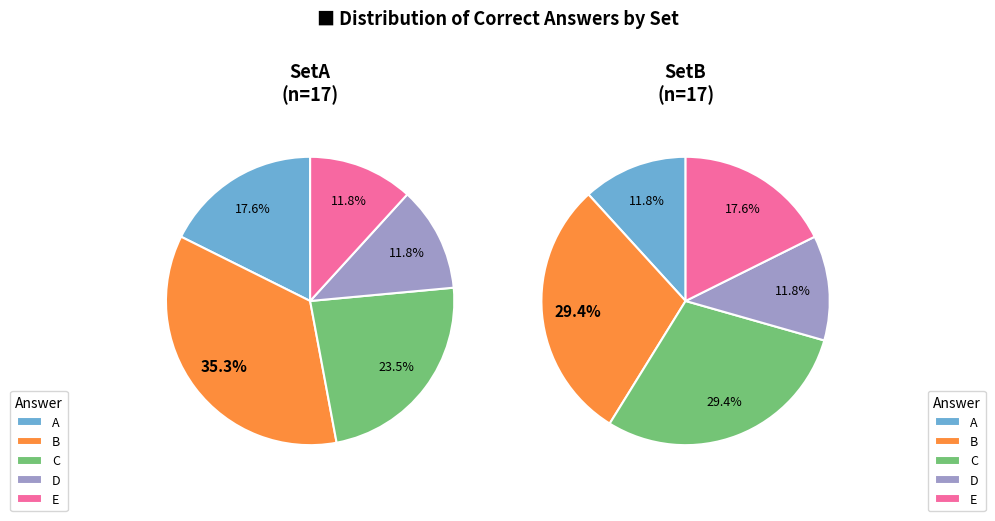

To the nearest percent, what is the average slice percentage?

20%